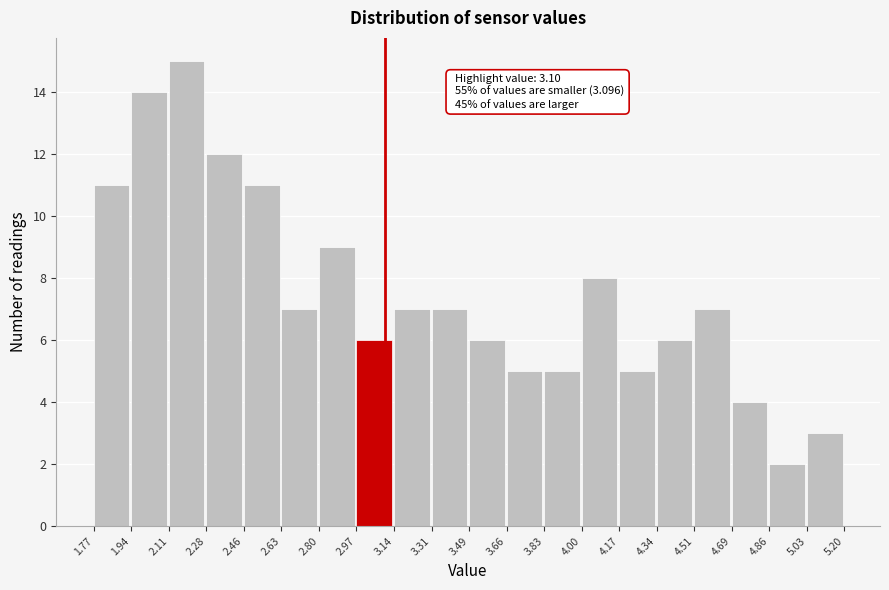

Which range on the x-axis has the tallest bar?

2.11 to 2.28